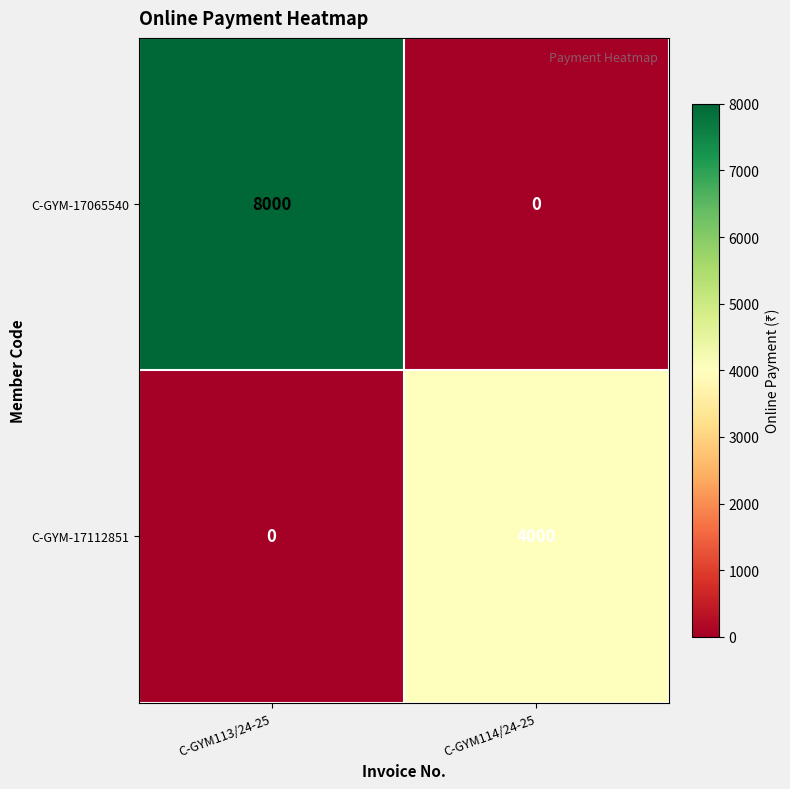

What is the difference between the highest and lowest values at C-GYM113/24-25?

8000